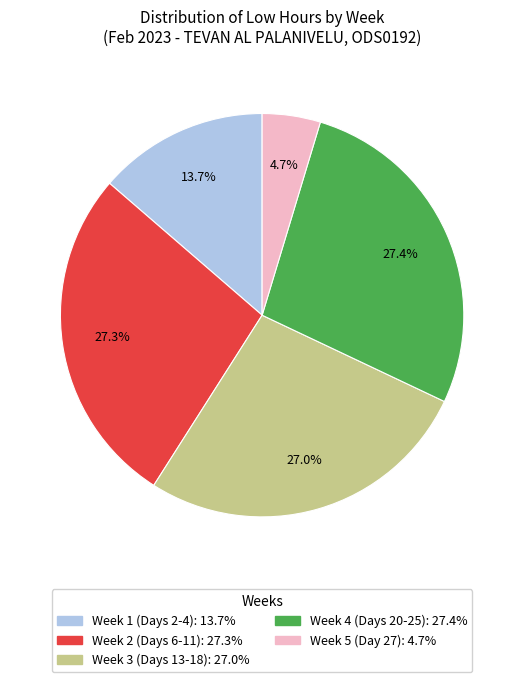

Is there a majority slice in this chart?

No